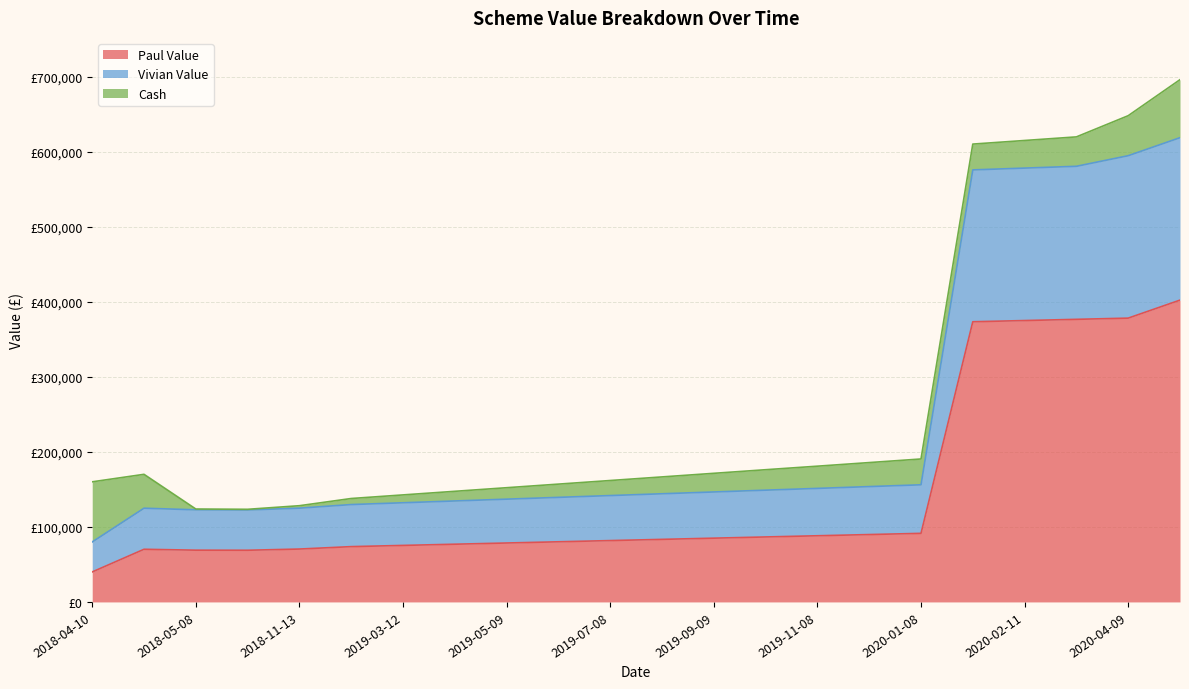

True or false: Paul Value and Vivian Value intersect in this chart.

False